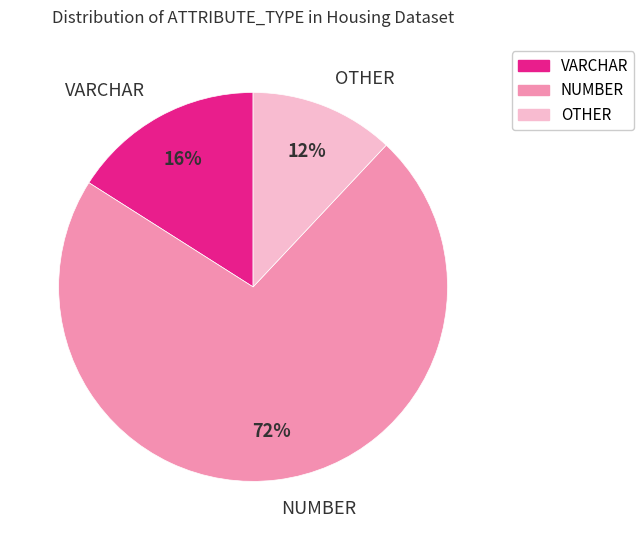

Is it true that OTHER is 12% of the pie?

True